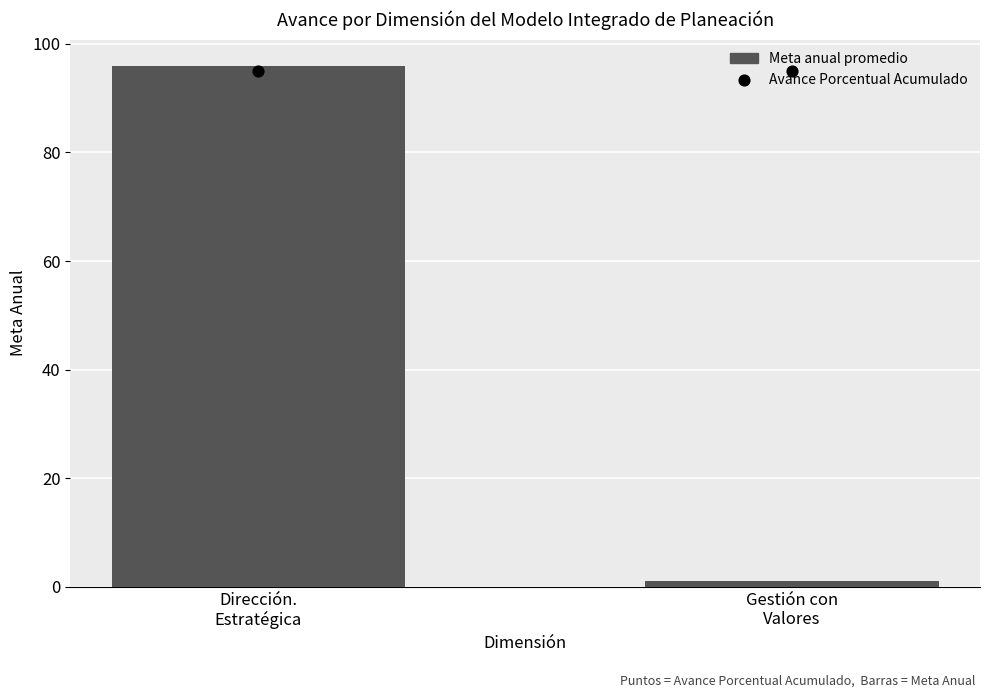

Is the value of Meta anual promedio at Gestión con
Valores greater than the value of Avance Porcentual Acumulado at Dirección.
Estratégica?

No